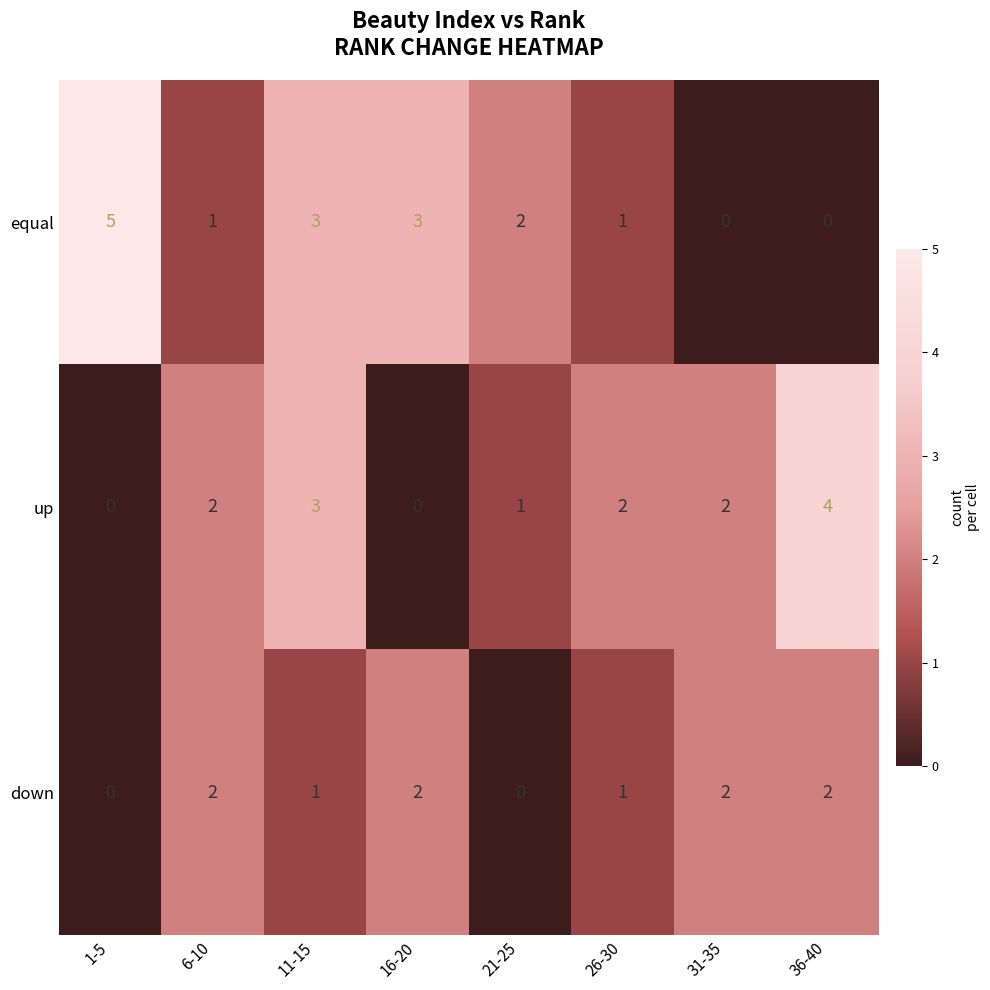

Count the number of categories in the chart.

8